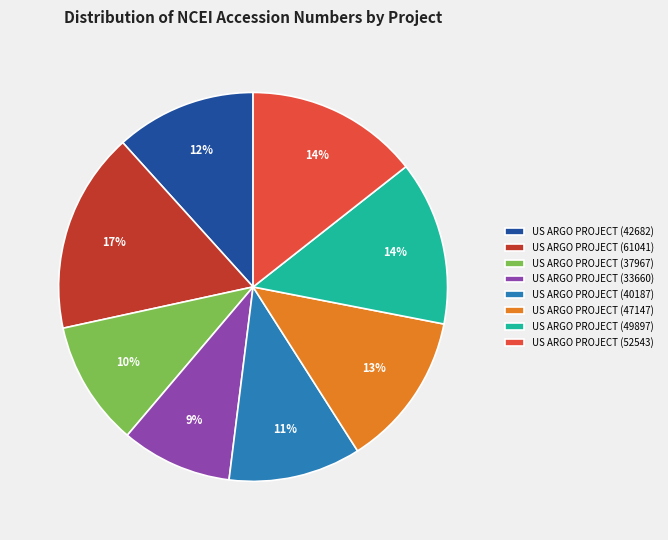

Is there a majority slice in this chart?

No